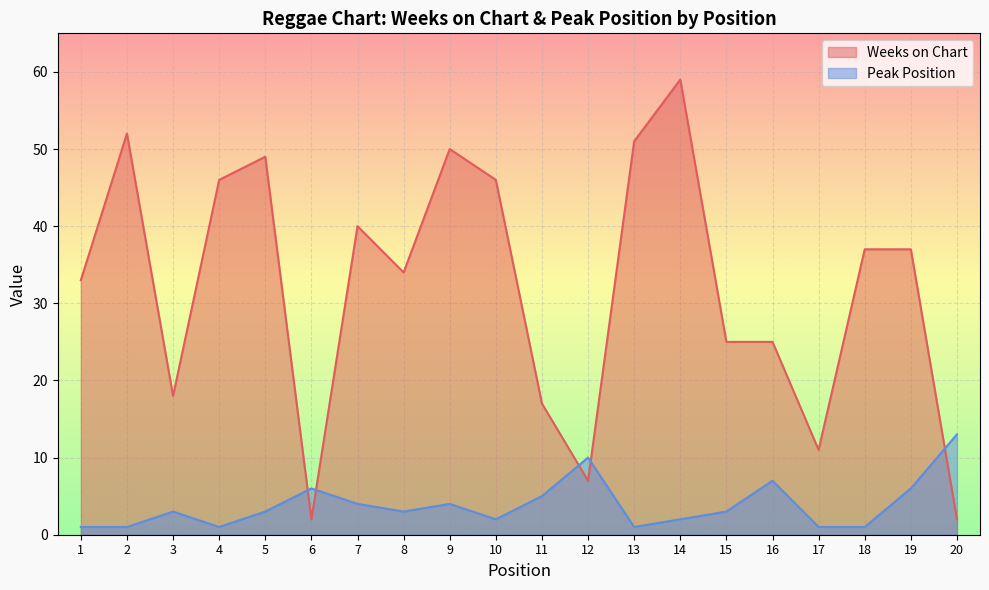

What is the difference between the Weeks on Chart values at 17 and 9?

39